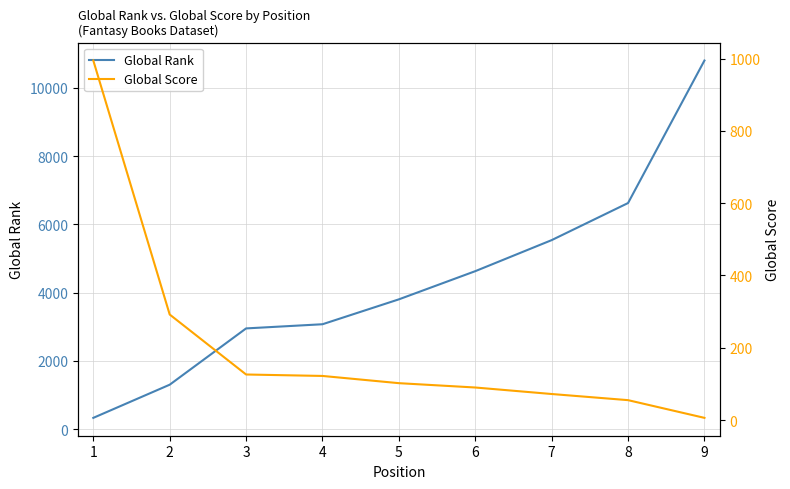

The value of Global Rank at 1 is 330. True or false?

True